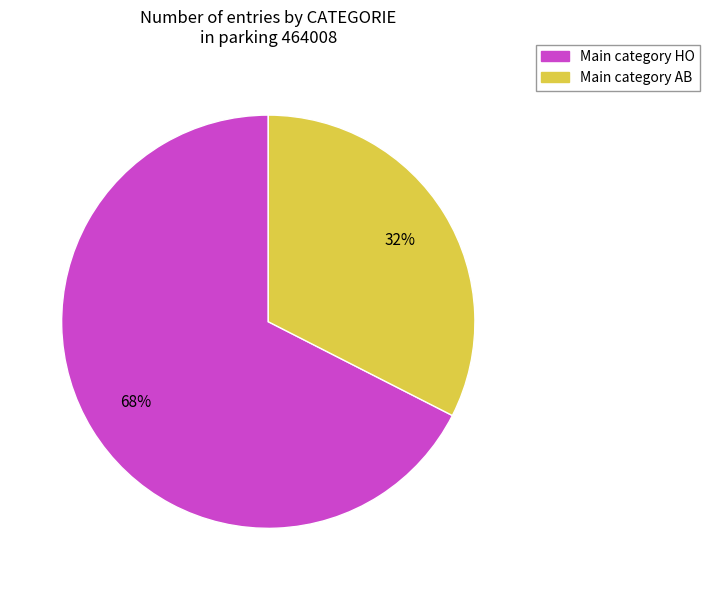

Does any single category account for the majority?

Yes